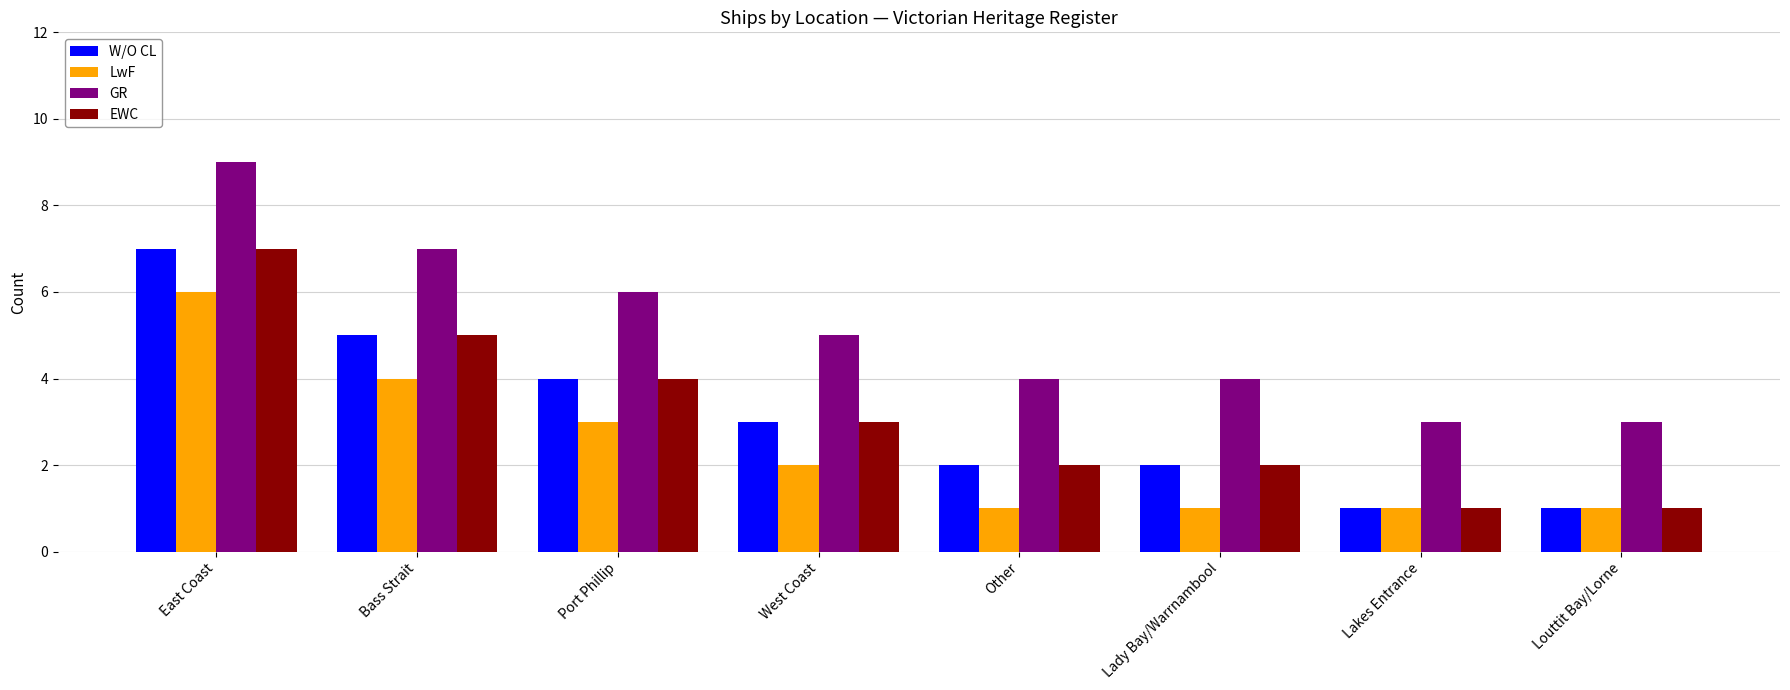

Read the EWC value at East Coast.

7